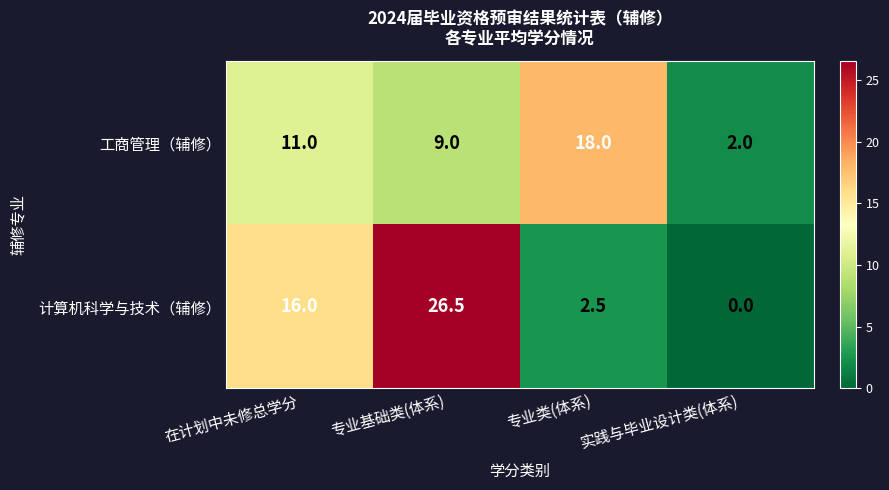

At which category is the sum across all series the highest?

专业基础类(体系)